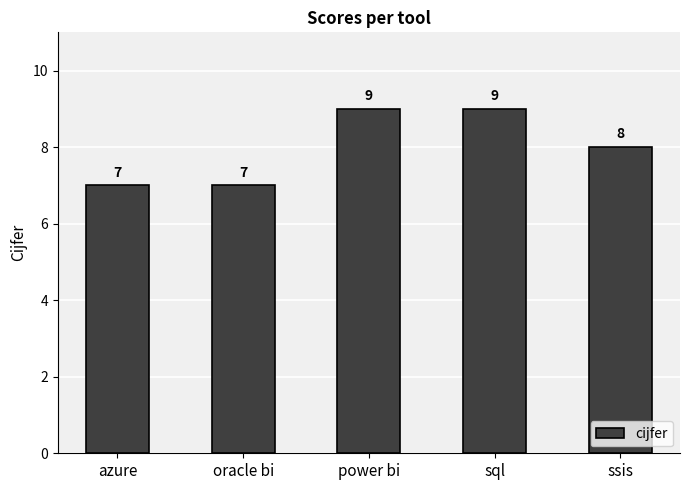

What is the label of the 5th bar from the right?

azure